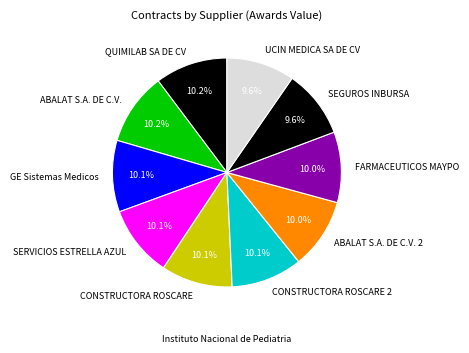

Approximately how many times larger is the value at FARMACEUTICOS MAYPO compared to SERVICIOS ESTRELLA AZUL?

1.0